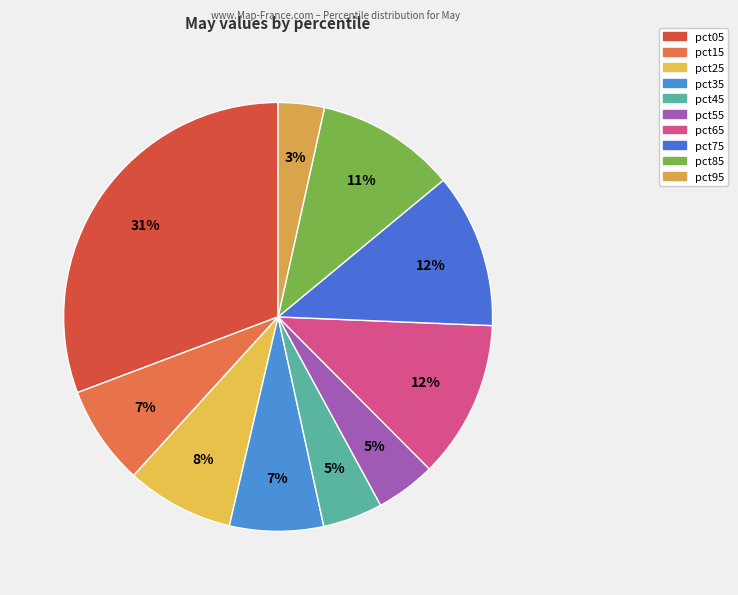

Is there any slice that represents more than half of the pie?

No